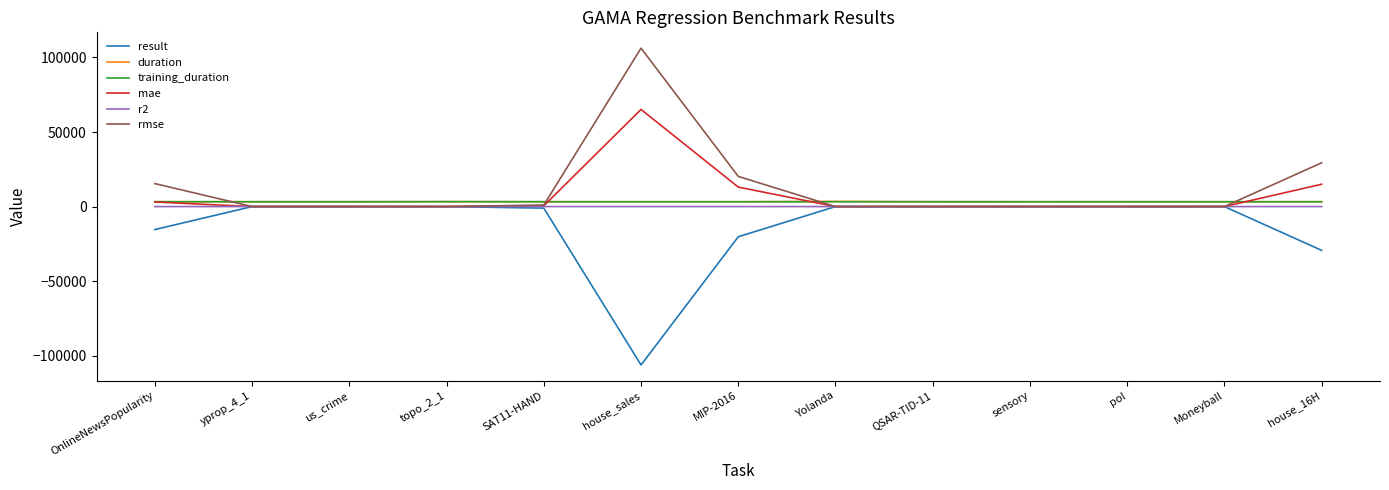

At which label is rmse closest to 53104?

house_16H